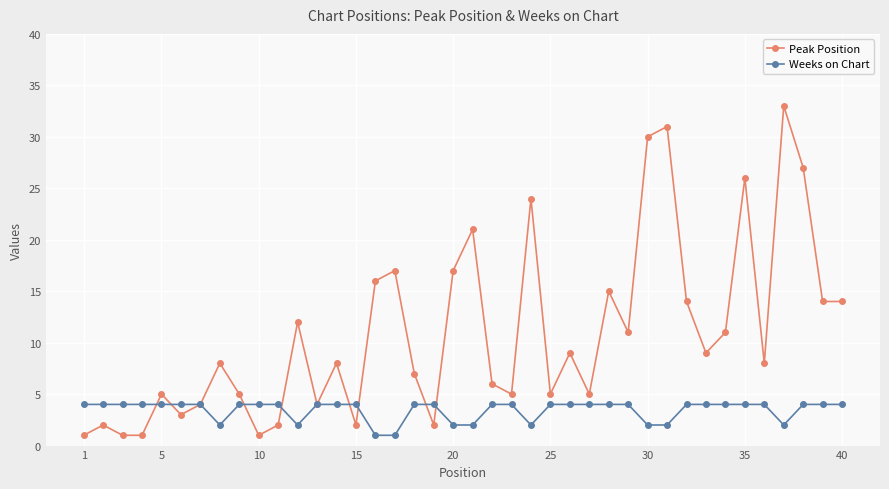

What is the average value of the Weeks on Chart series?

3